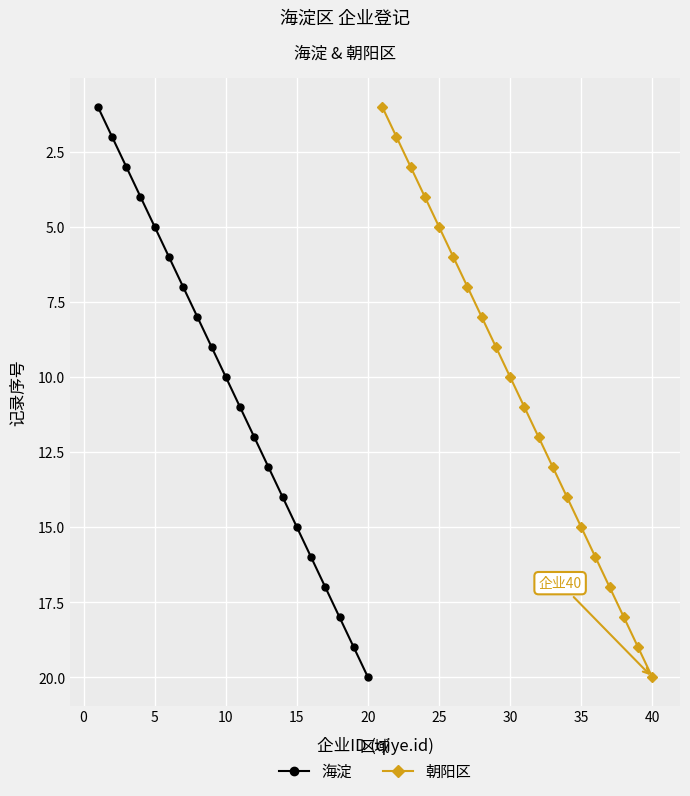

How many series are shown in this chart?

2